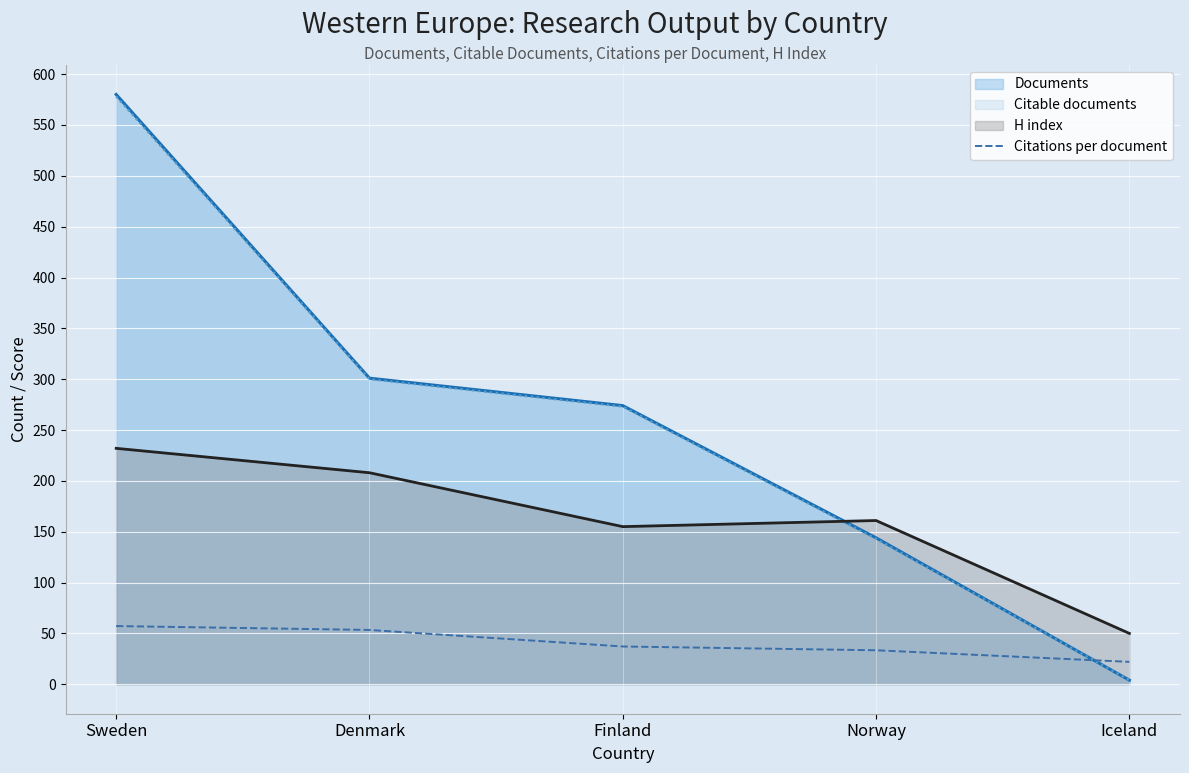

Between Finland and Iceland, which series saw the biggest shift?

Documents